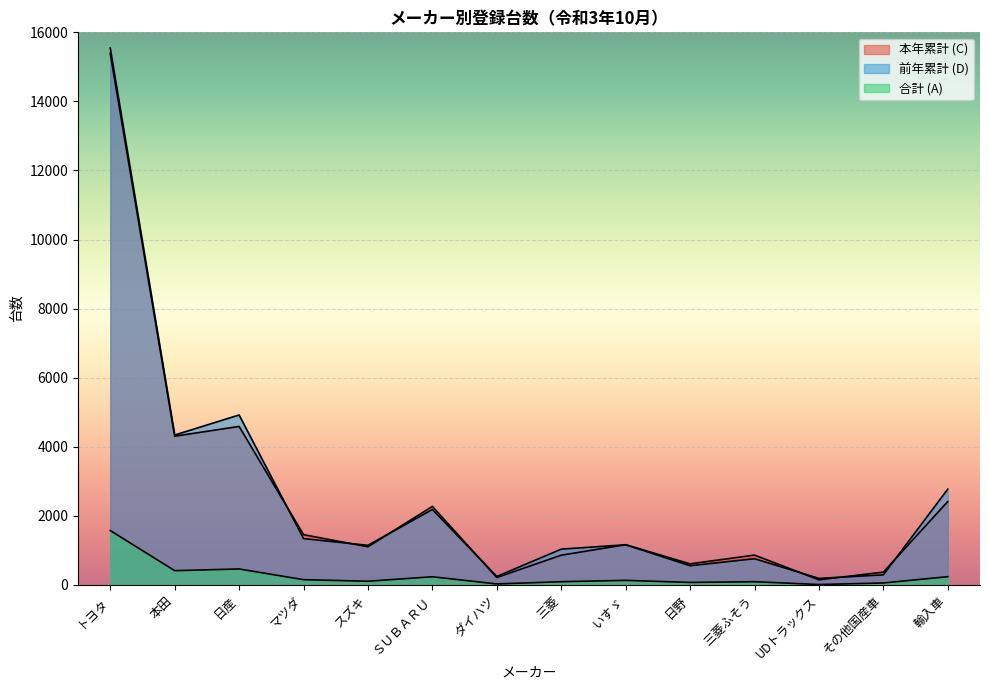

True or false: 合計 (A) and 本年累計 (C) cross at least once.

False